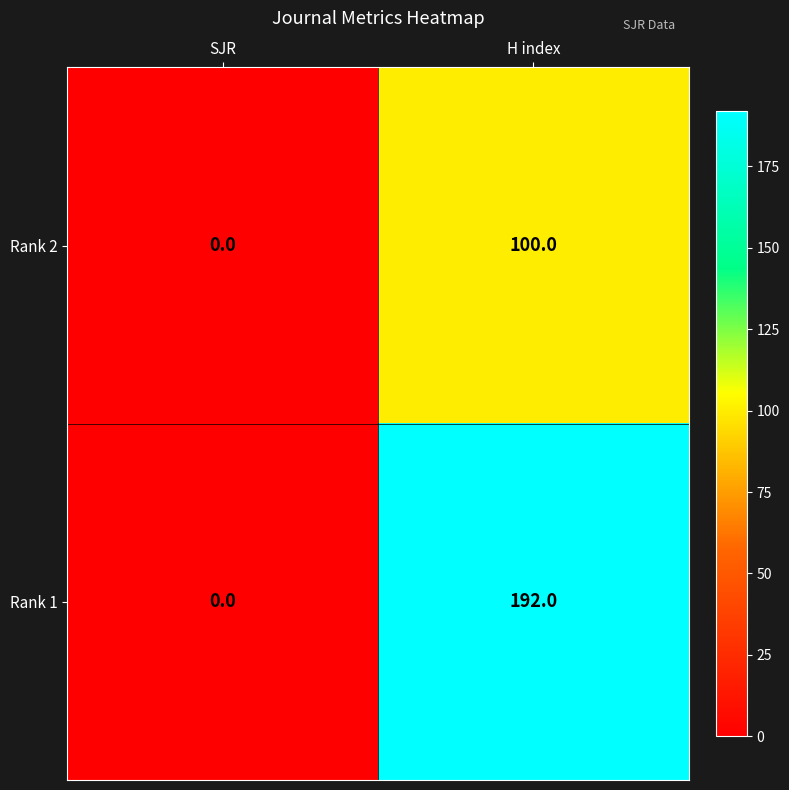

Is it true that Rank 2 equals 65 at SJR?

False